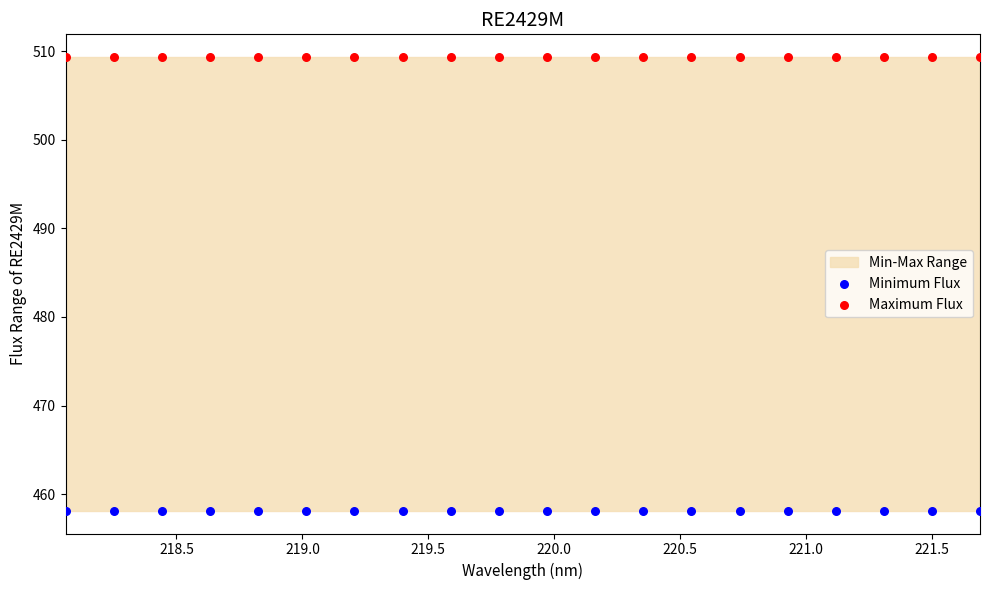

Which series contains the highest Y value?

Maximum Flux